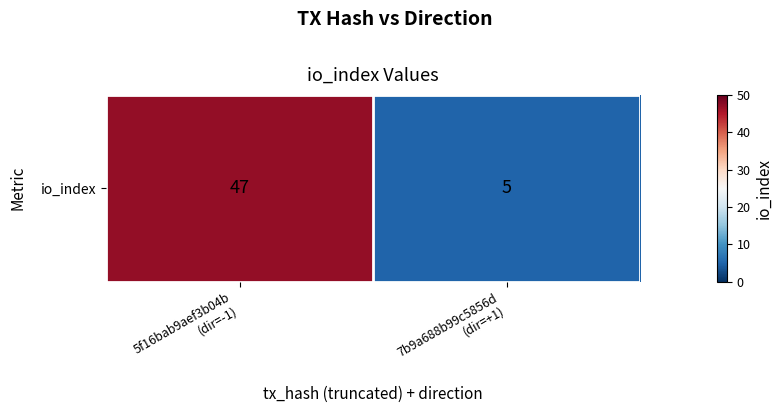

List the labels in order of value, largest first.

5f16bab9aef3b04b
(dir=-1), 7b9a688b99c5856d
(dir=+1)